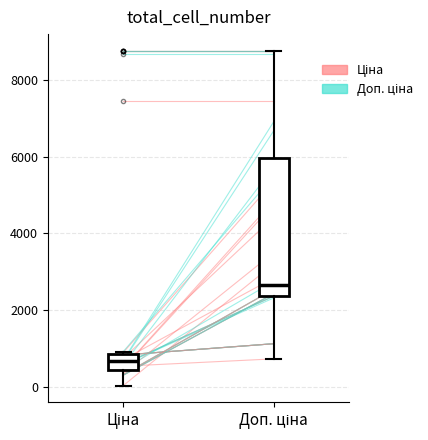

Reading left to right, read every box against the y-axis: the position of its median line, the range the box covers, and the ends of its whiskers. The values are not printed on the chart, so give them approximately, as read against the axis.

Ціна: median 600, box 400 to 800, whiskers 0 to 1000
Доп. ціна: median 2600, box 2400 to 6000, whiskers 800 to 8800